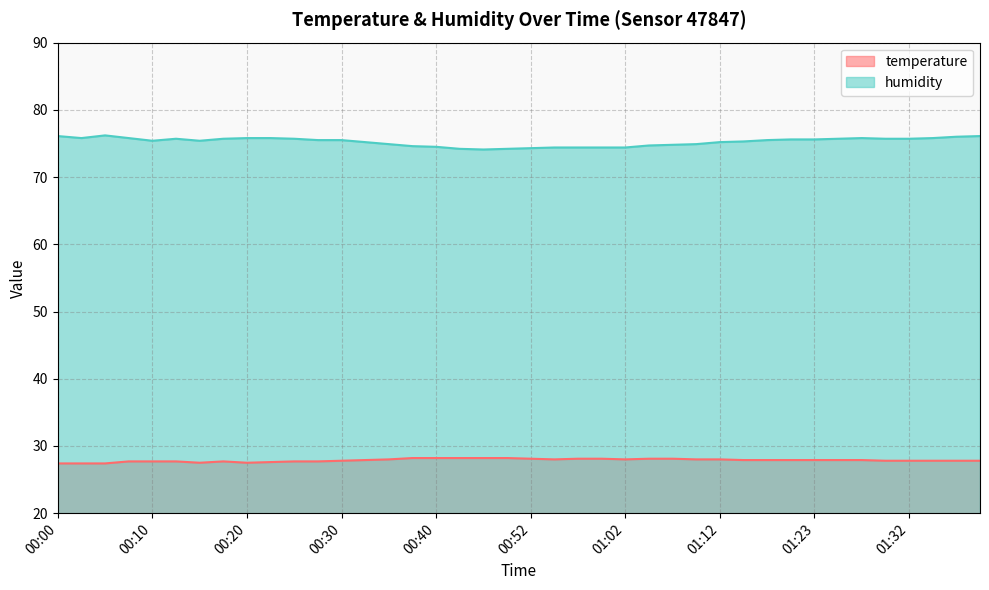

What is the maximum value shown in the chart?

76.2